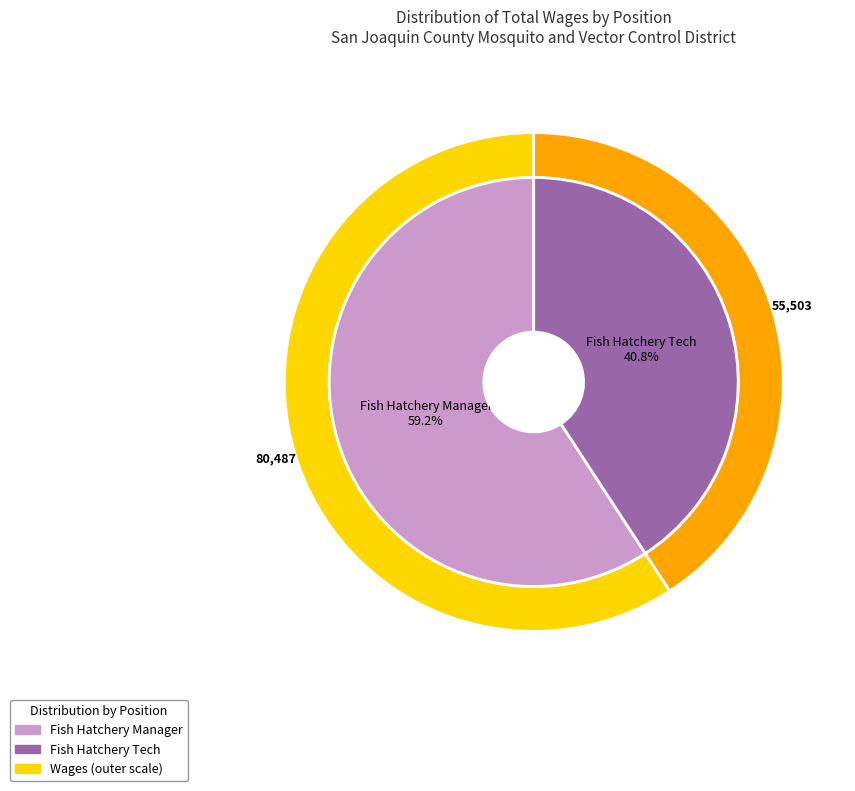

What percentage is the Fish Hatchery Tech slice, to the nearest percent?

41%